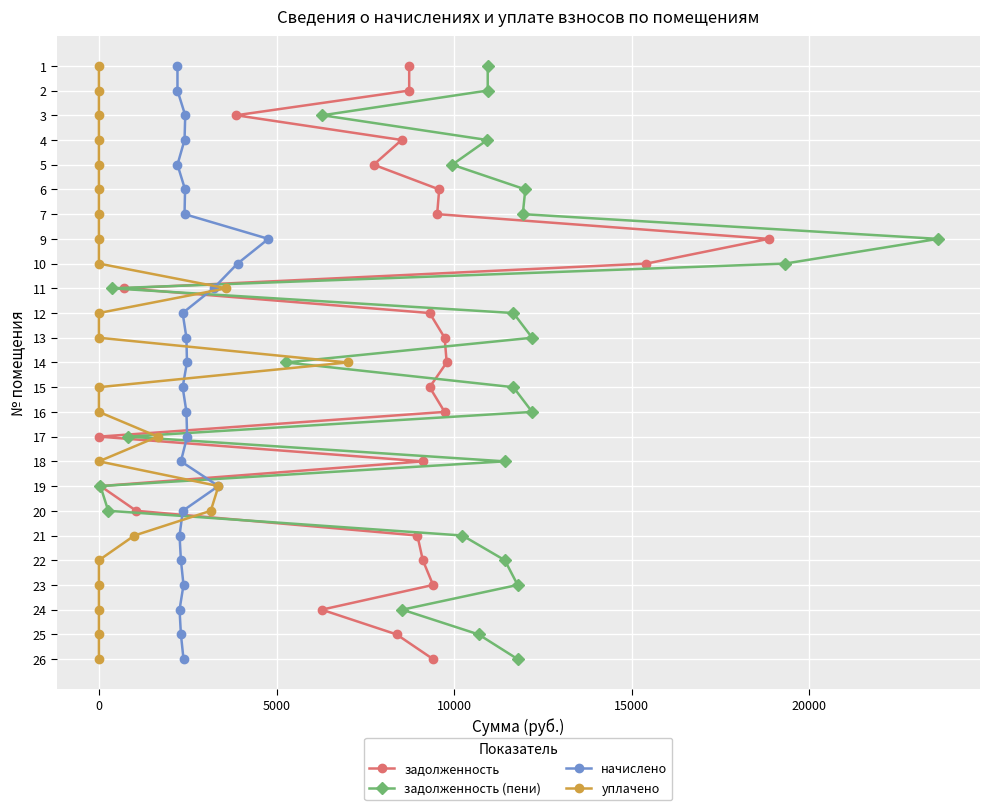

Is the value of задолженность (пени) at 15000 greater than the value of начислено at 5000?

Yes